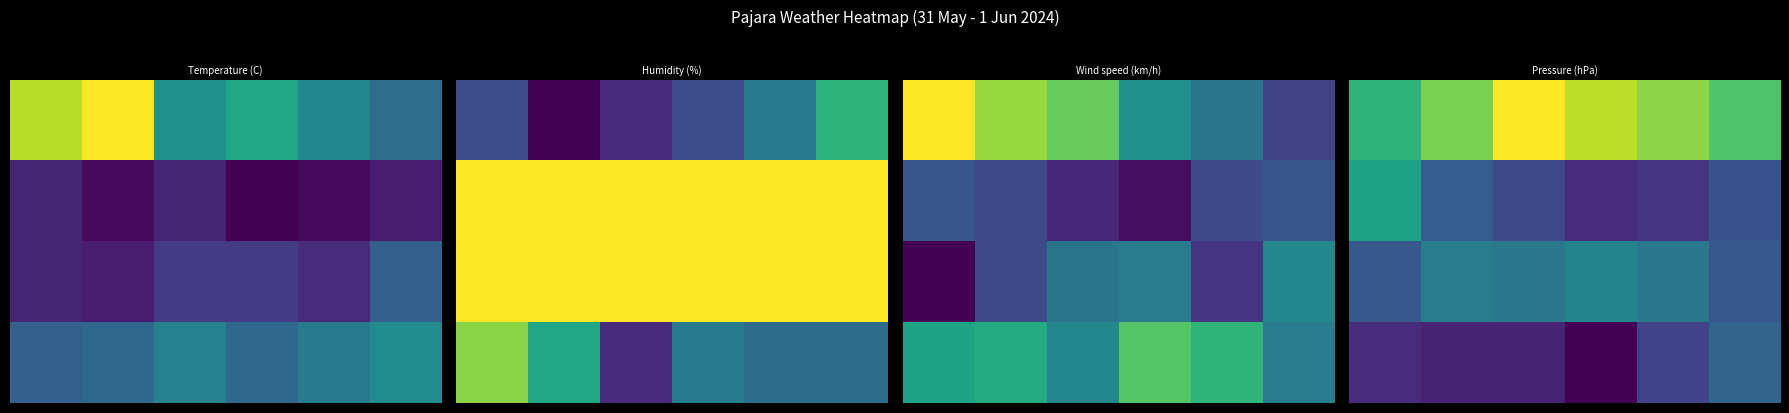

At which category is the sum across all series the highest?

2